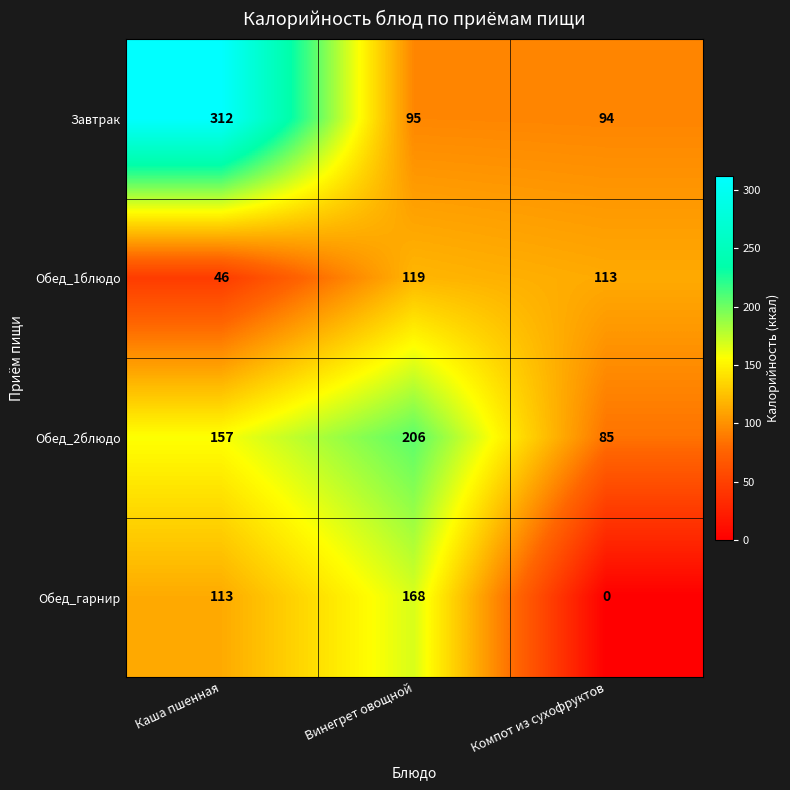

Which series has the largest total across all categories?

Завтрак